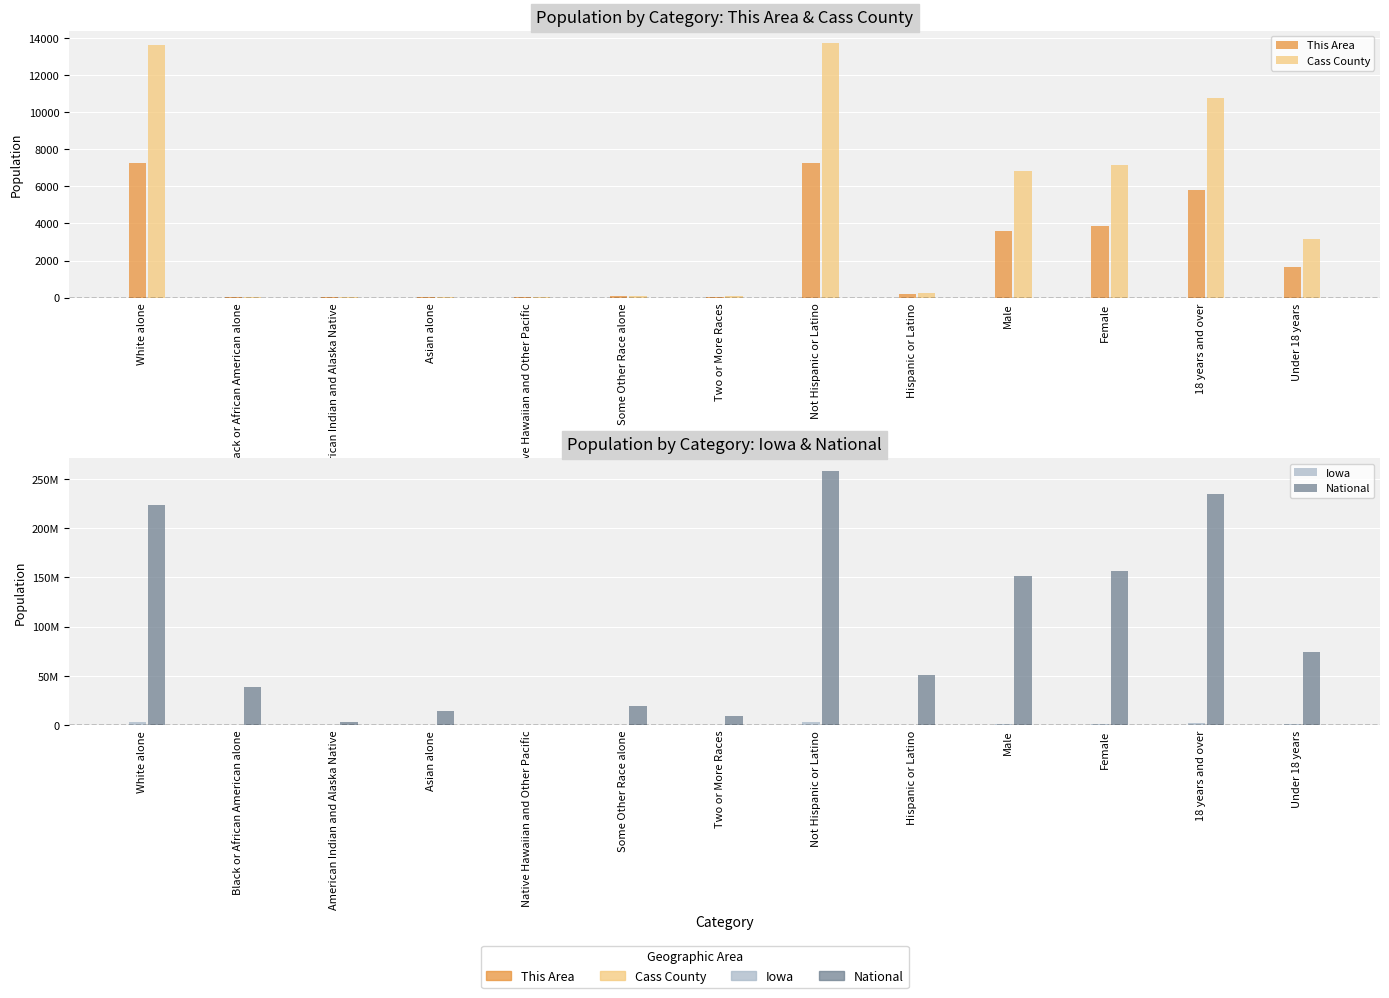

Rank the series at Two or More Races from highest to lowest value.

National, Iowa, Cass County, This Area